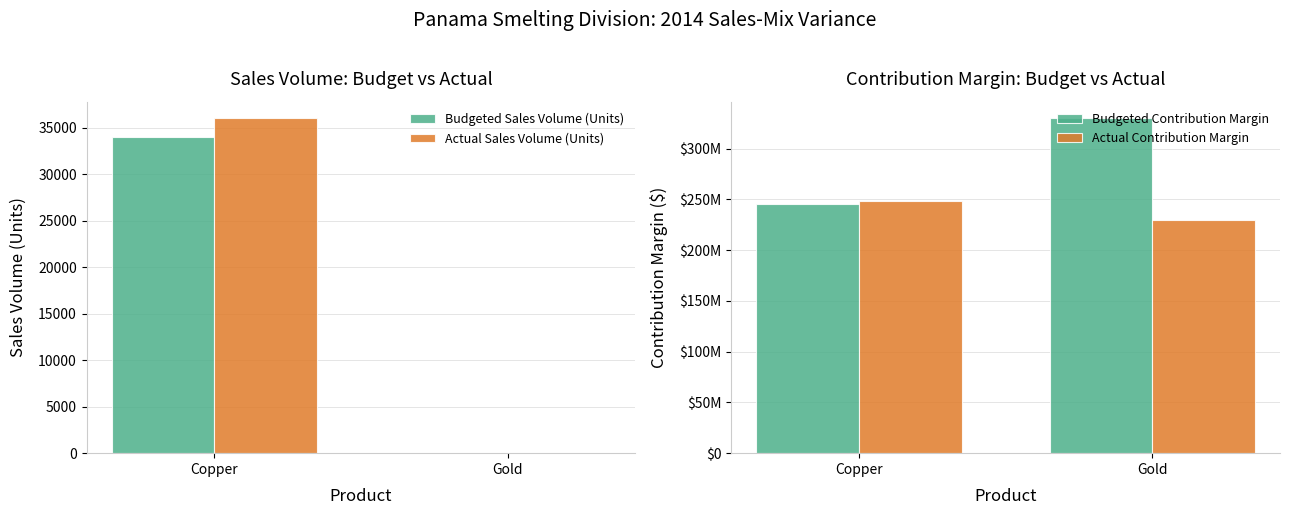

What is the value of the Budgeted Contribution Margin bar at the 1st from the left?

245614500.0